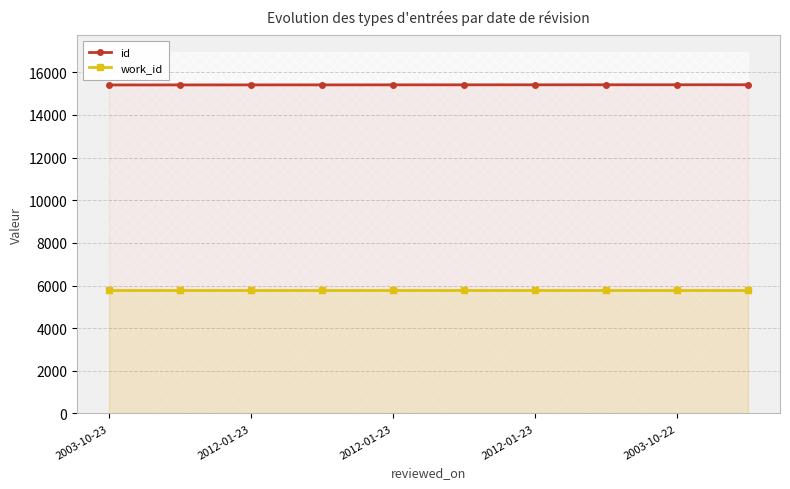

True or false: work_id has a value of 5775 at 5.

True